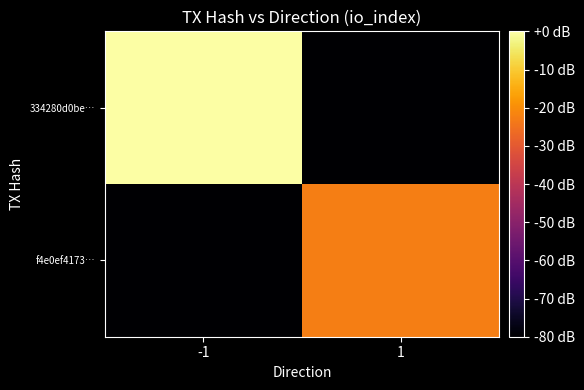

Reading right to left, transcribe all the data shown in this chart.

334280d0be…: 1=-80.0	-1=0.0
f4e0ef4173…: 1=-22.7	-1=-80.0